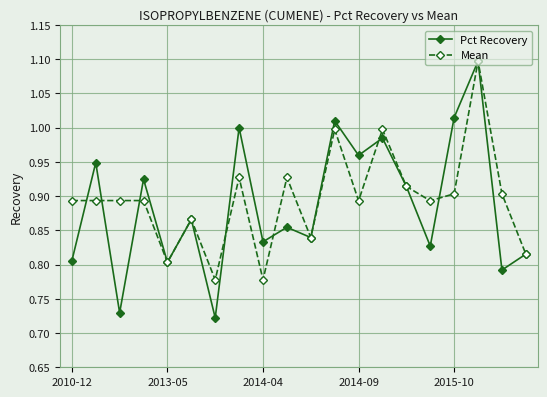

How many series are shown in this chart?

2